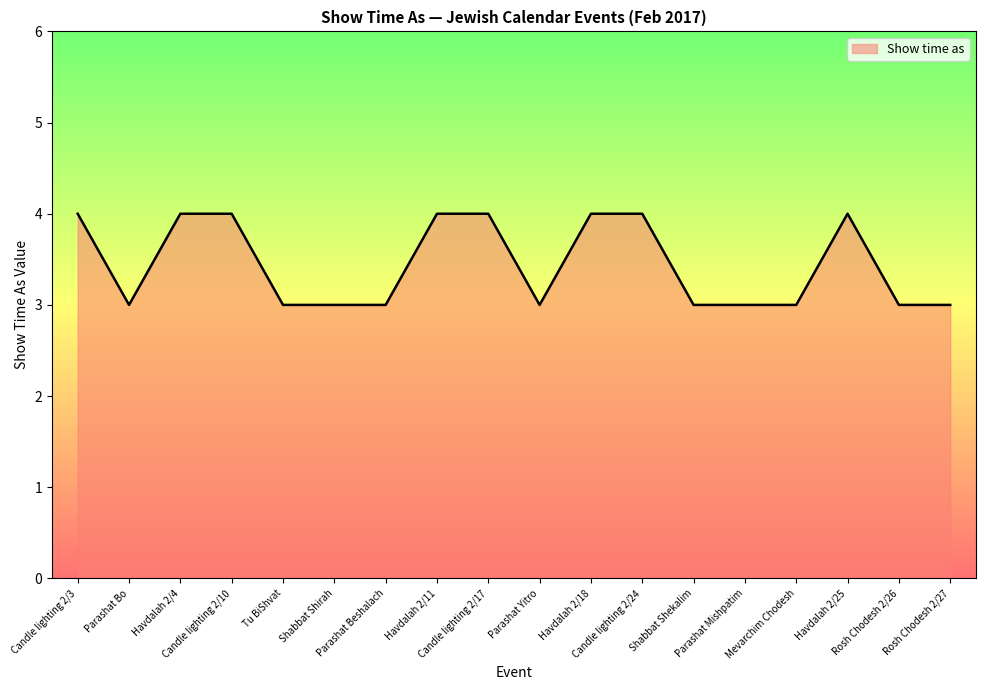

Reading left to right, list all the values displayed in this chart.

Candle lighting 2/3=4	Parashat Bo=3	Havdalah 2/4=4	Candle lighting 2/10=4	Tu BiShvat=3	Shabbat Shirah=3	Parashat Beshalach=3	Havdalah 2/11=4	Candle lighting 2/17=4	Parashat Yitro=3	Havdalah 2/18=4	Candle lighting 2/24=4	Shabbat Shekalim=3	Parashat Mishpatim=3	Mevarchim Chodesh=3	Havdalah 2/25=4	Rosh Chodesh 2/26=3	Rosh Chodesh 2/27=3